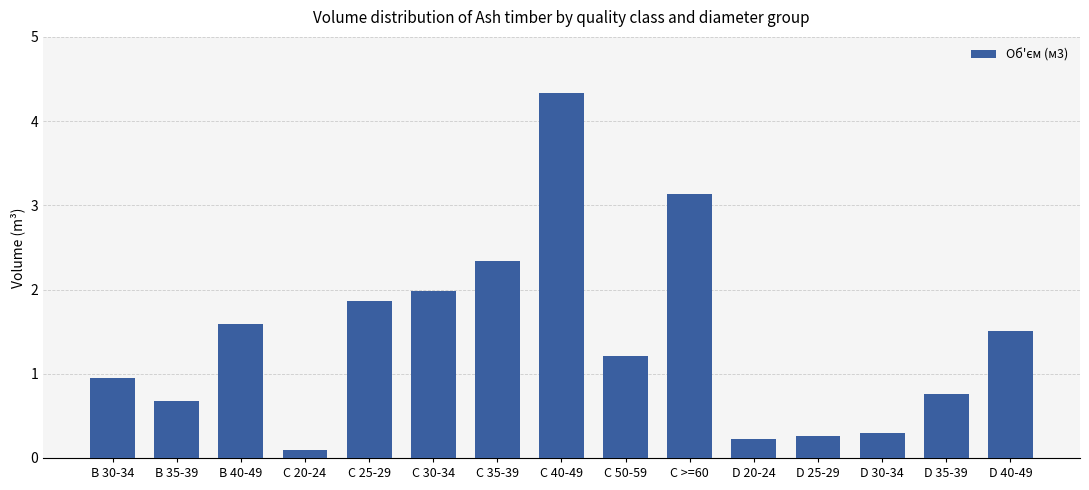

How many bars are there in total?

15